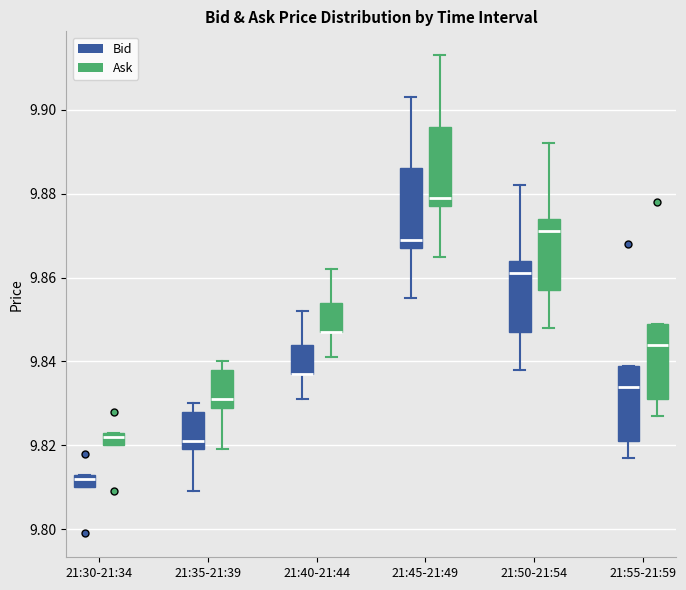

Reading left to right, read every box against the y-axis: the position of its median line, the range the box covers, and the ends of its whiskers. The values are not printed on the chart, so give them approximately, as read against the axis.

21:30-21:34 (Bid): median 9.812, box 9.810 to 9.814, whiskers 9.810 to 9.814
21:30-21:34 (Ask): median 9.822, box 9.820 to 9.824, whiskers 9.820 to 9.824
21:35-21:39 (Bid): median 9.822, box 9.820 to 9.828, whiskers 9.810 to 9.830
21:35-21:39 (Ask): median 9.832, box 9.830 to 9.838, whiskers 9.820 to 9.840
21:40-21:44 (Bid): median 9.838 (drawn on the box's lower edge), box 9.838 to 9.844, whiskers 9.832 to 9.852
21:40-21:44 (Ask): median 9.848 (drawn on the box's lower edge), box 9.848 to 9.854, whiskers 9.842 to 9.862
21:45-21:49 (Bid): median 9.870, box 9.868 to 9.886, whiskers 9.856 to 9.904
21:45-21:49 (Ask): median 9.880, box 9.878 to 9.896, whiskers 9.866 to 9.914
21:50-21:54 (Bid): median 9.862, box 9.848 to 9.864, whiskers 9.838 to 9.882
21:50-21:54 (Ask): median 9.872, box 9.858 to 9.874, whiskers 9.848 to 9.892
21:55-21:59 (Bid): median 9.834, box 9.822 to 9.840, whiskers 9.818 to 9.840
21:55-21:59 (Ask): median 9.844, box 9.832 to 9.850, whiskers 9.828 to 9.850